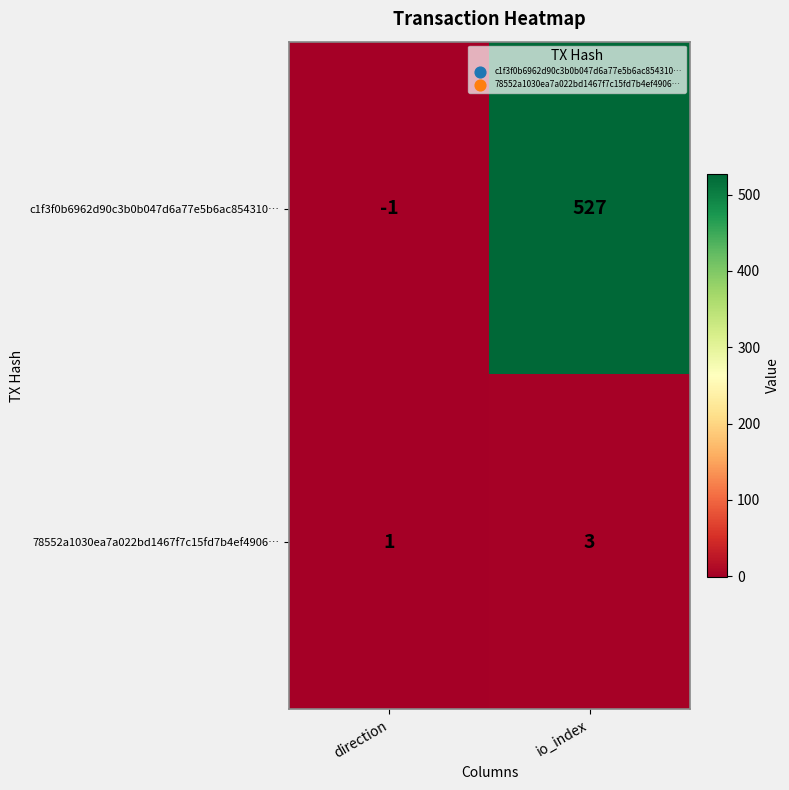

True or false: 78552a1030ea7a022bd1467f7c15fd7b4ef4906… has a value of 1 at direction.

True